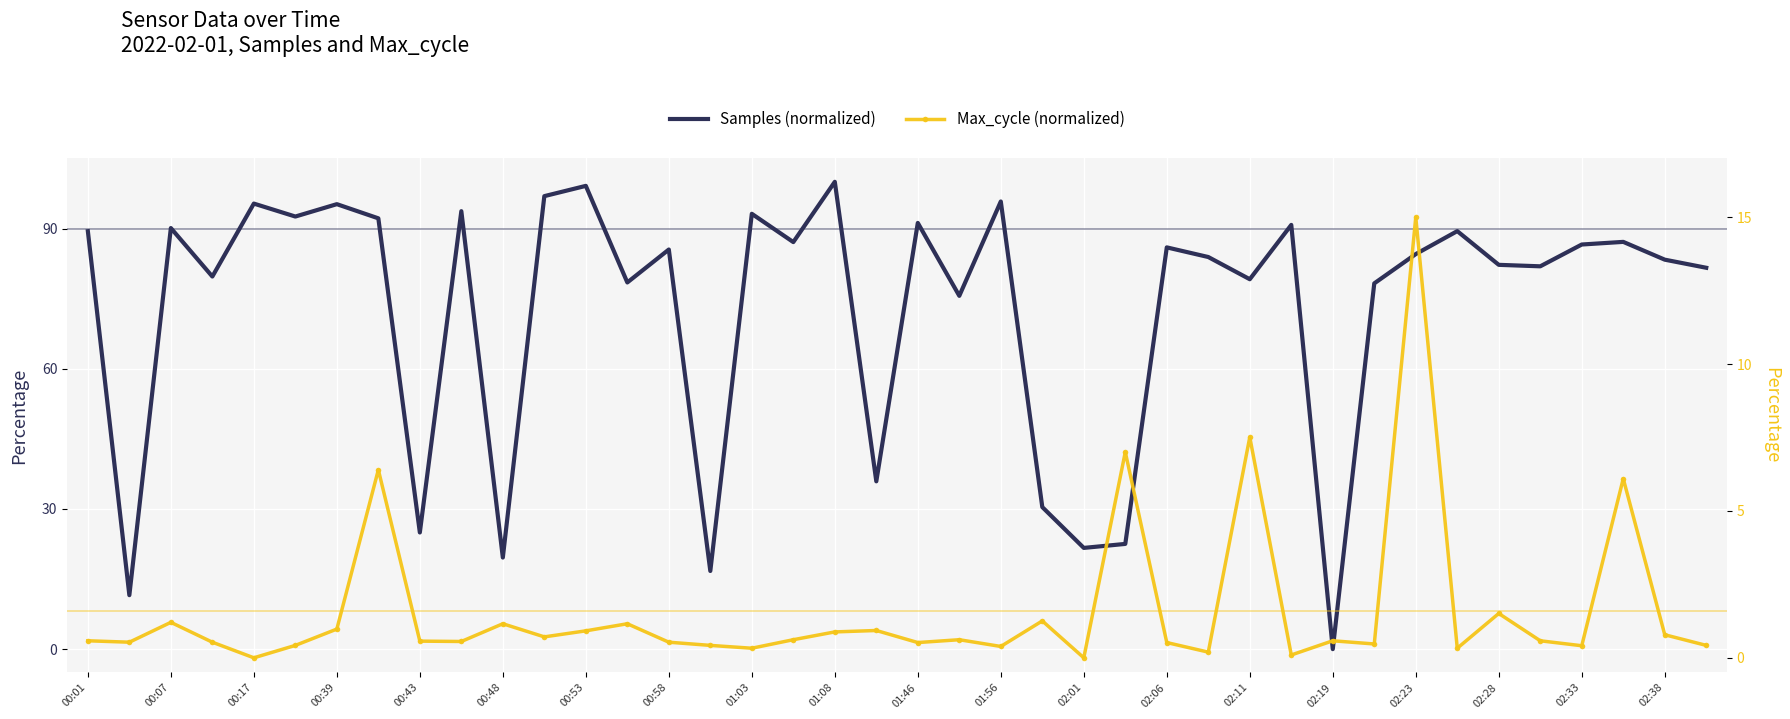

Is the value of Max_cycle (normalized) at 02:19 greater than the value of Samples (normalized) at 22?

No